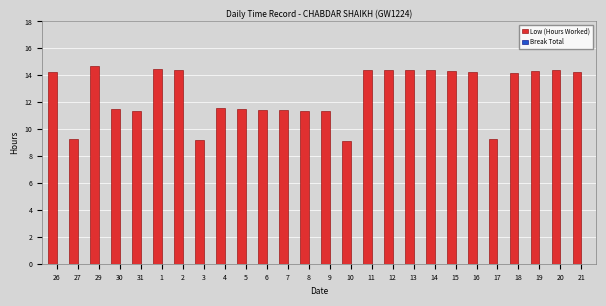

The chart shows a value of 14.4 at 13. True or false?

True